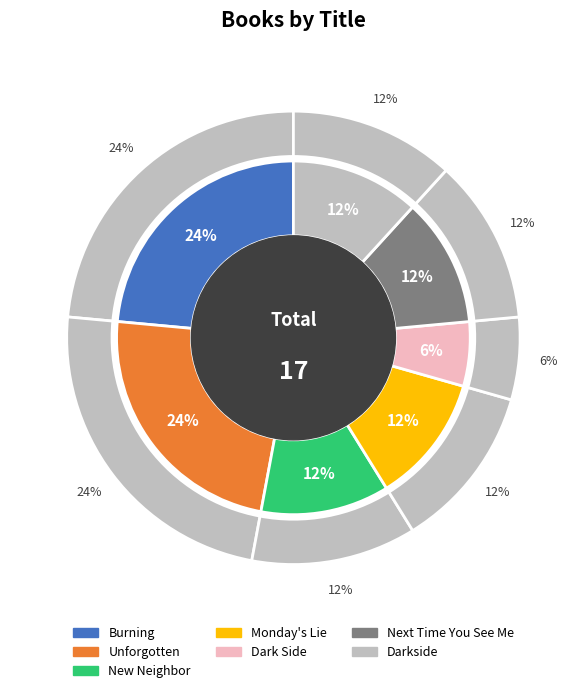

What percentage is the Next Time You See Me slice, to the nearest percent?

12%